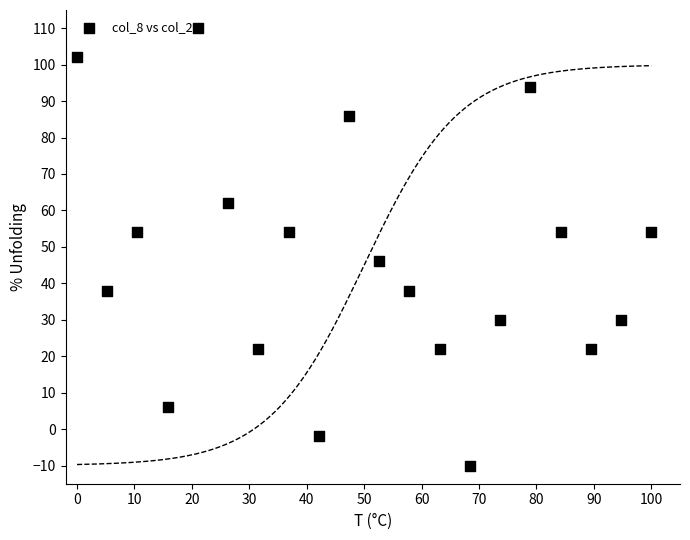

What is the range of Y values (max minus min)?

120